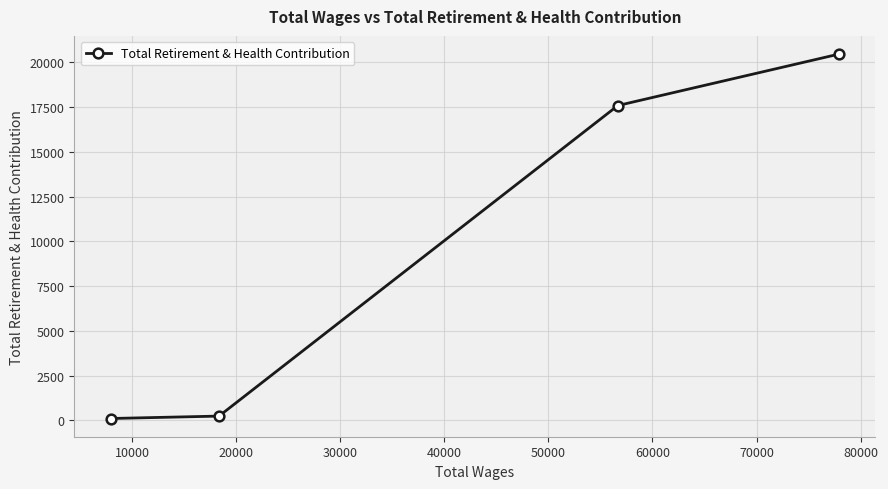

What is the difference between the maximum and second lowest values?

20224